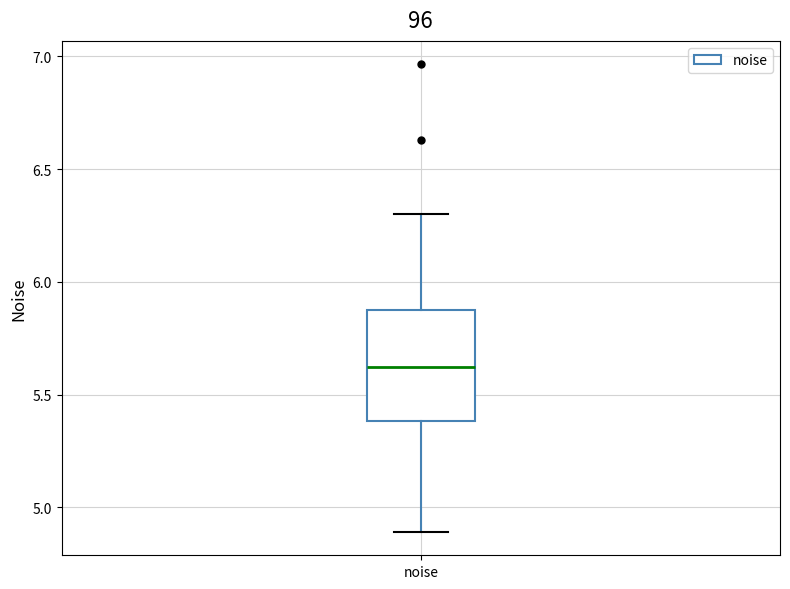

Where does the lower whisker of the box for noise end on the y-axis? The values are not printed on the chart, so give them approximately, as read against the axis.

4.90